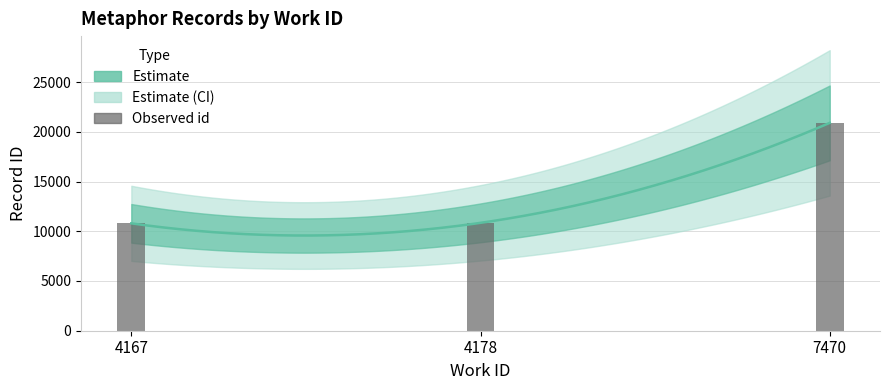

What is the difference between the second highest and minimum values?

51